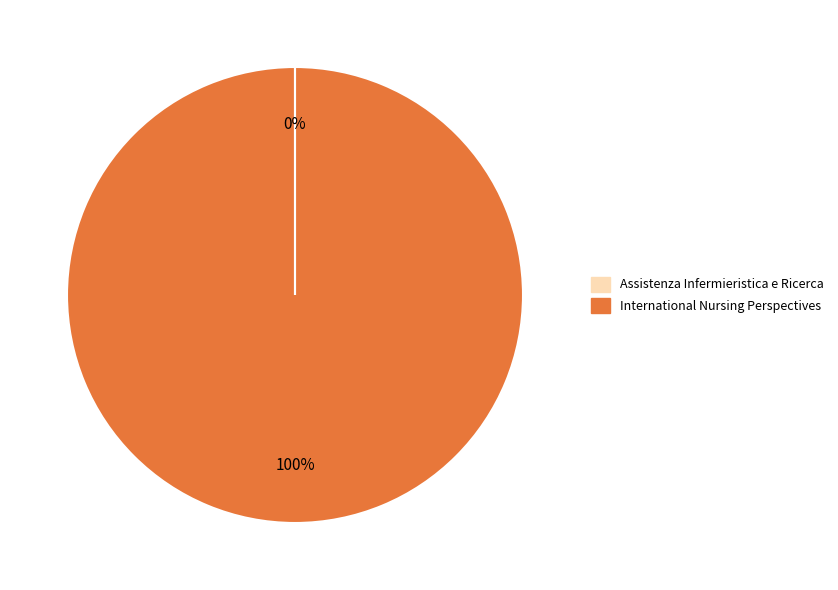

Is there any slice that represents more than half of the pie?

Yes